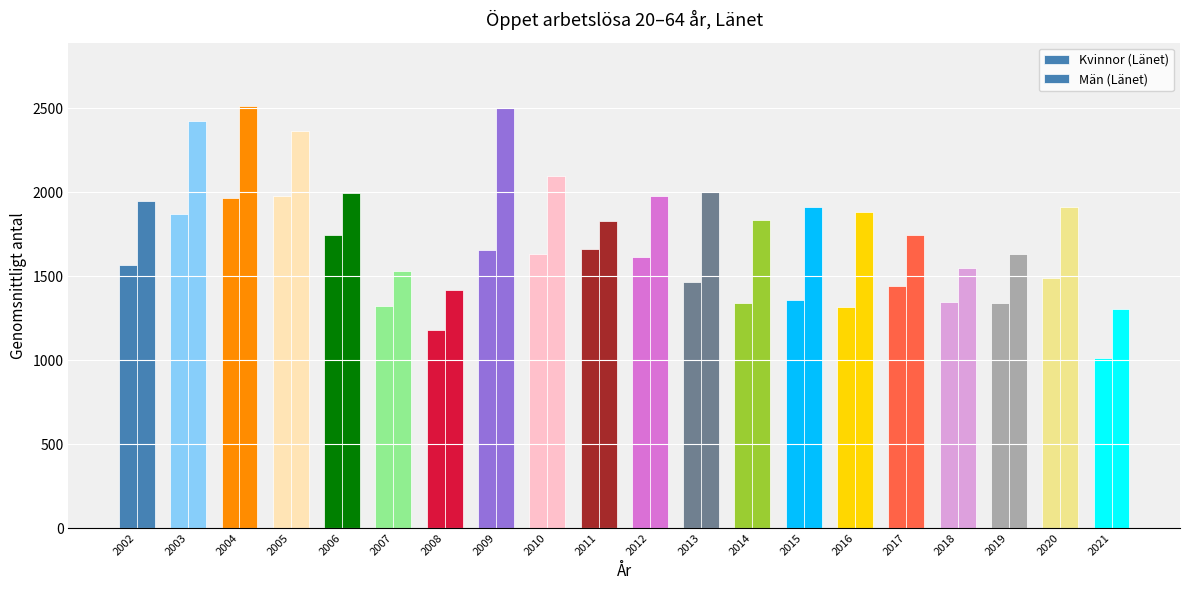

What is the total value across all series at 2011?

3494